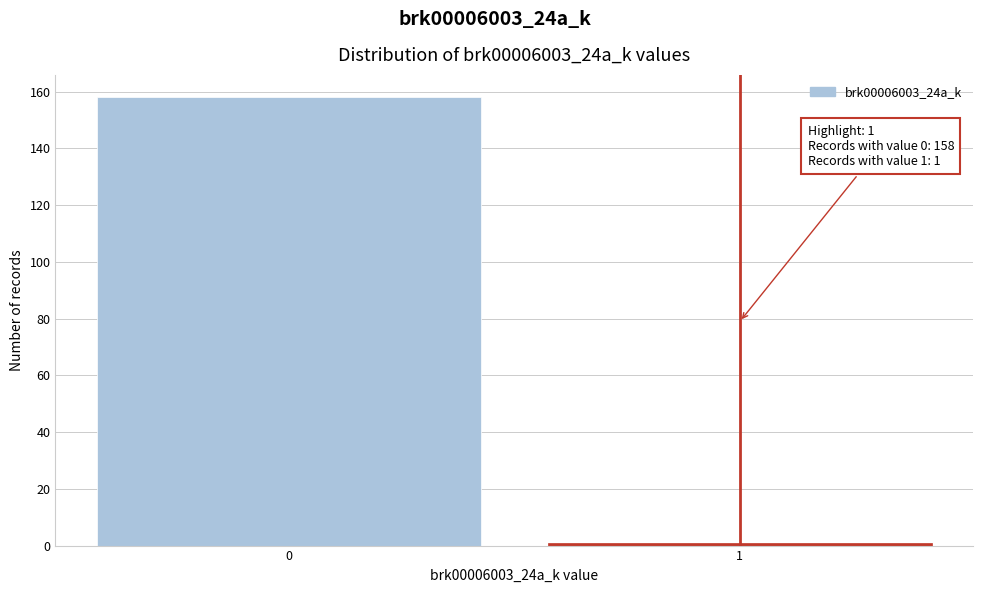

Reading left to right, list all the values displayed in this chart.

158	1